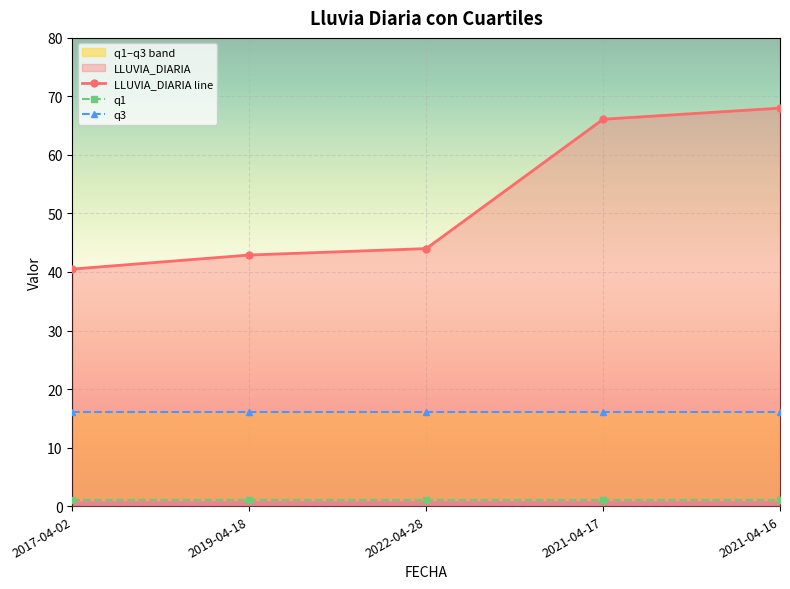

Reading left to right, list all the values displayed in this chart.

LLUVIA_DIARIA: 40.5	42.9	44.0	66.1	68.0
q1: 1.1	1.1	1.1	1.1	1.1
q3: 16.0	16.0	16.0	16.0	16.0